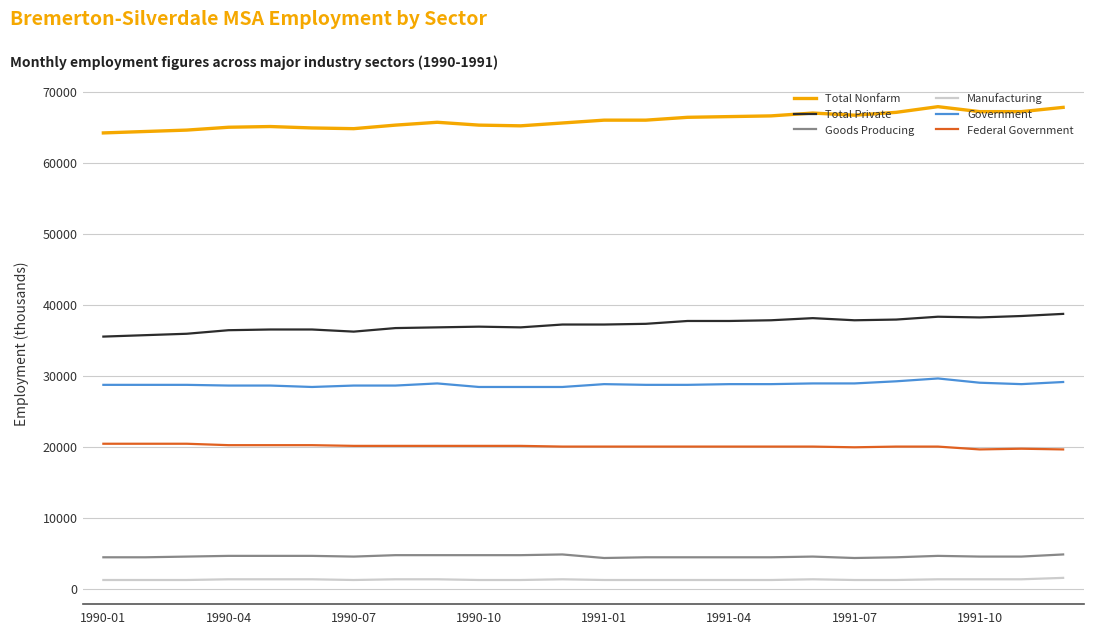

True or false: Goods Producing and Total Nonfarm intersect in this chart.

False